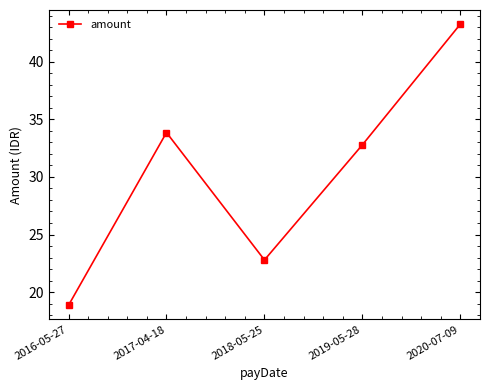

How many values exceed 32?

3